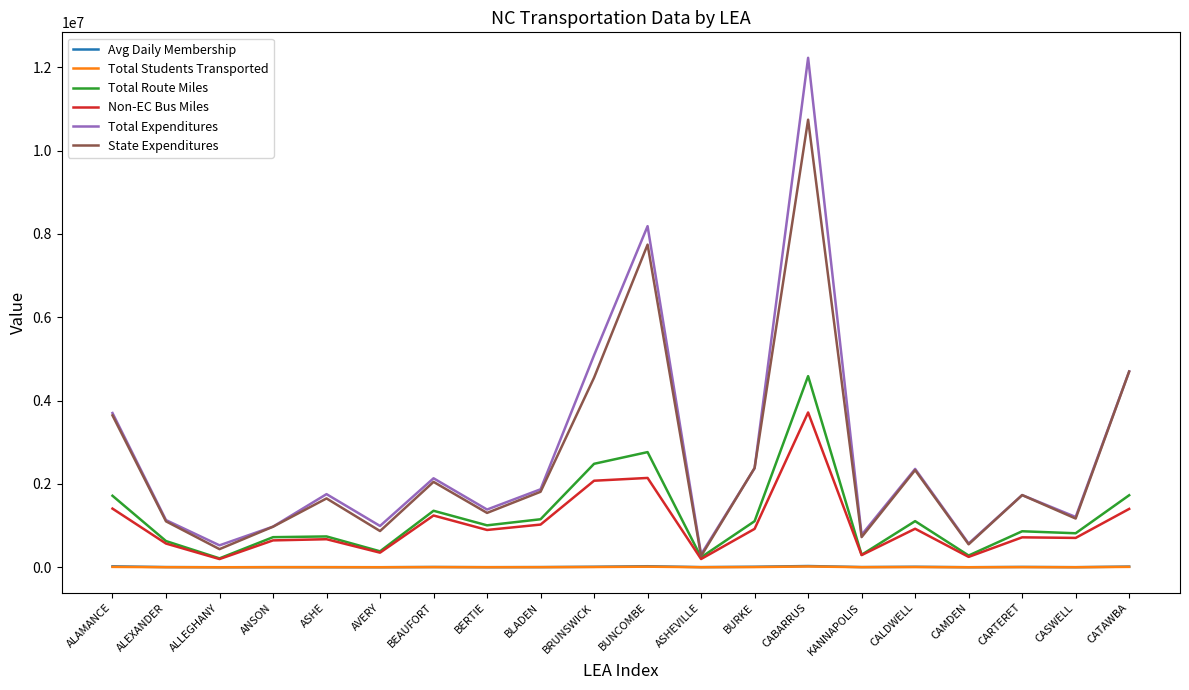

What is the minimum value for Avg Daily Membership?

1456.0